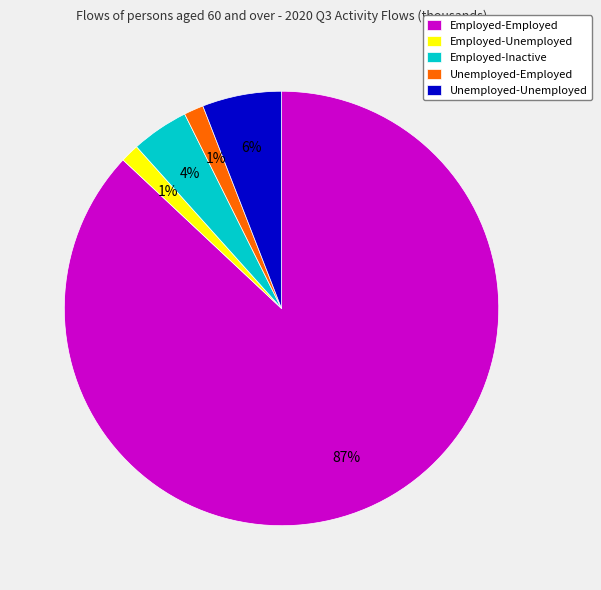

Is the sum of Employed-Employed and Unemployed-Employed greater than half?

Yes